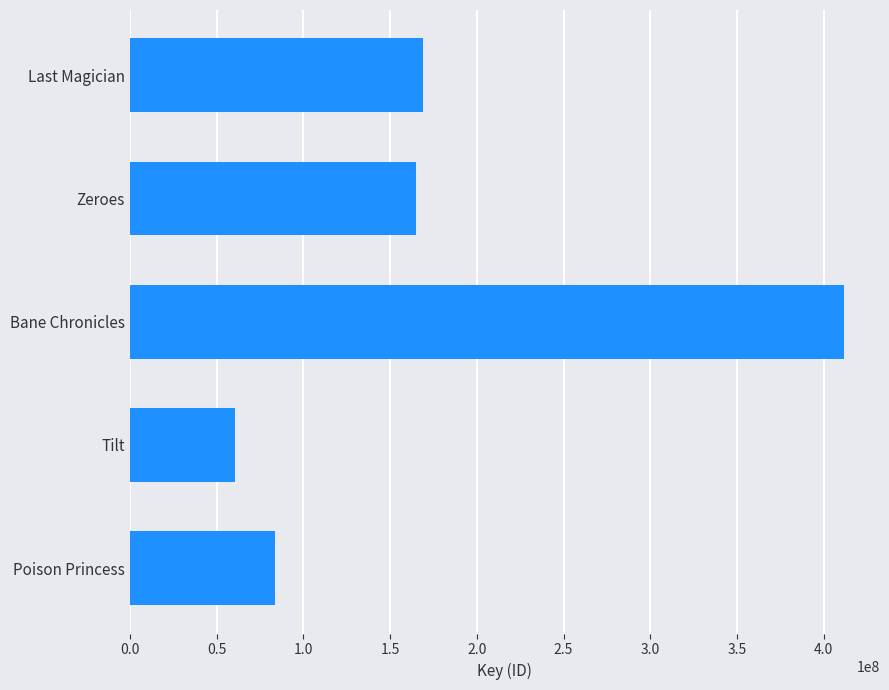

What is the difference between the second highest and second lowest values?

85306978